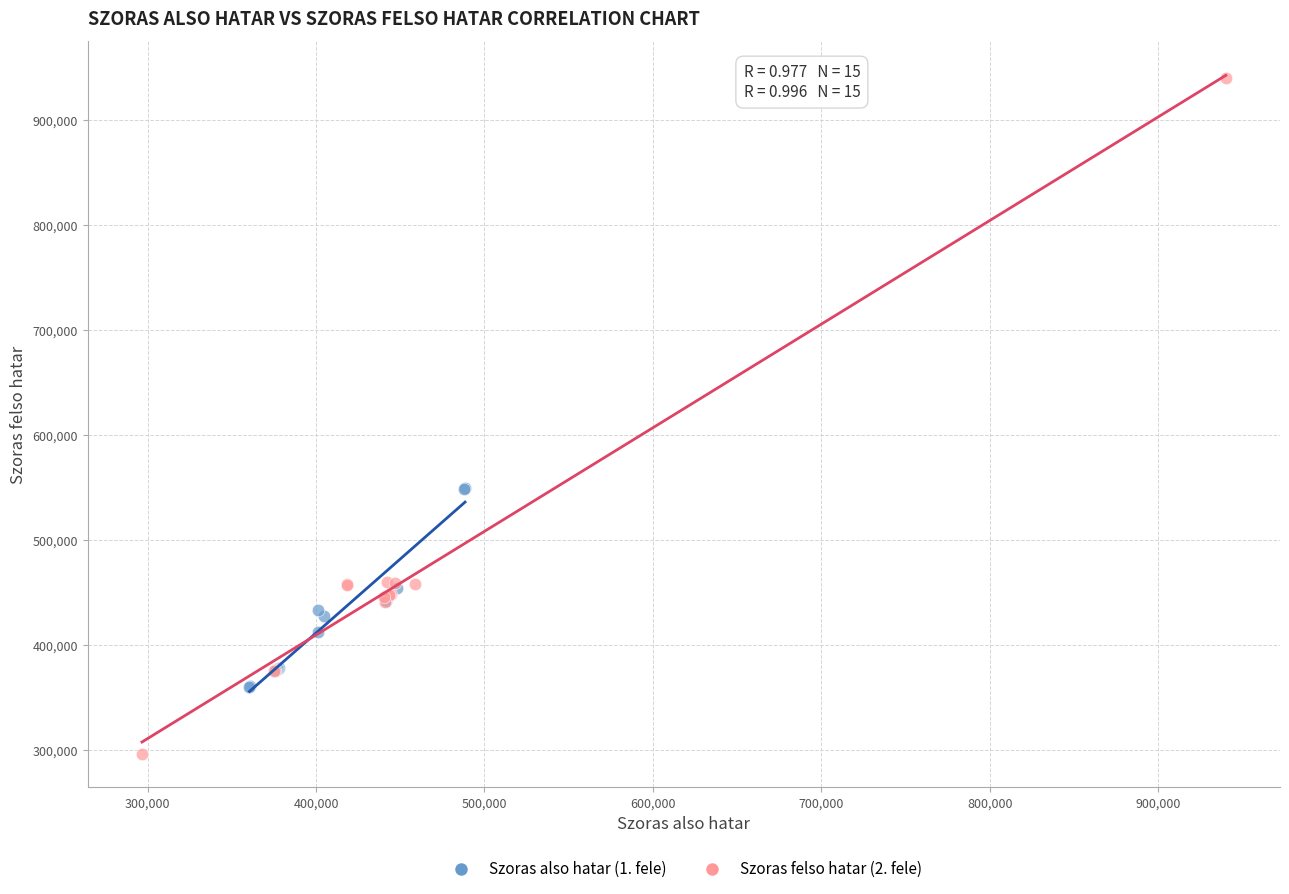

Which series has the widest spread of Y values?

Szoras felso hatar (2. fele)